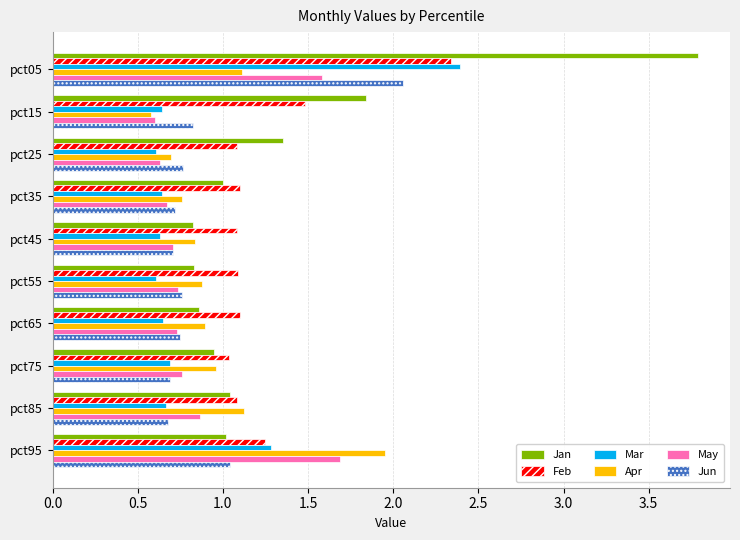

Between pct05 and pct85, which series saw the biggest shift?

Jan